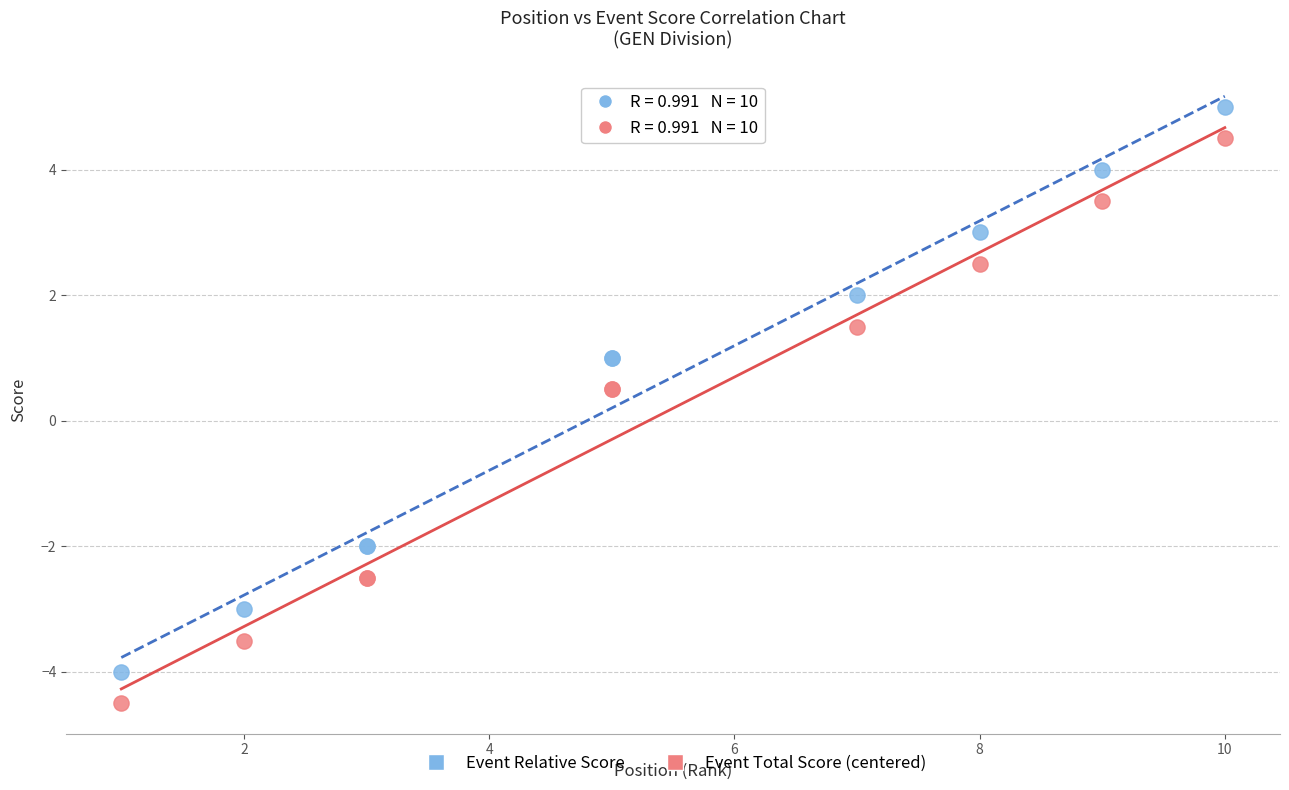

Which series reaches the minimum Y coordinate?

Event Total Score (centered)